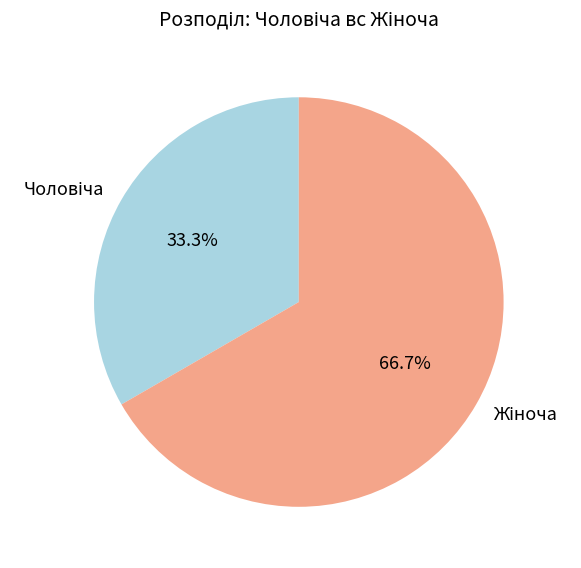

How many slices are in this pie chart?

2